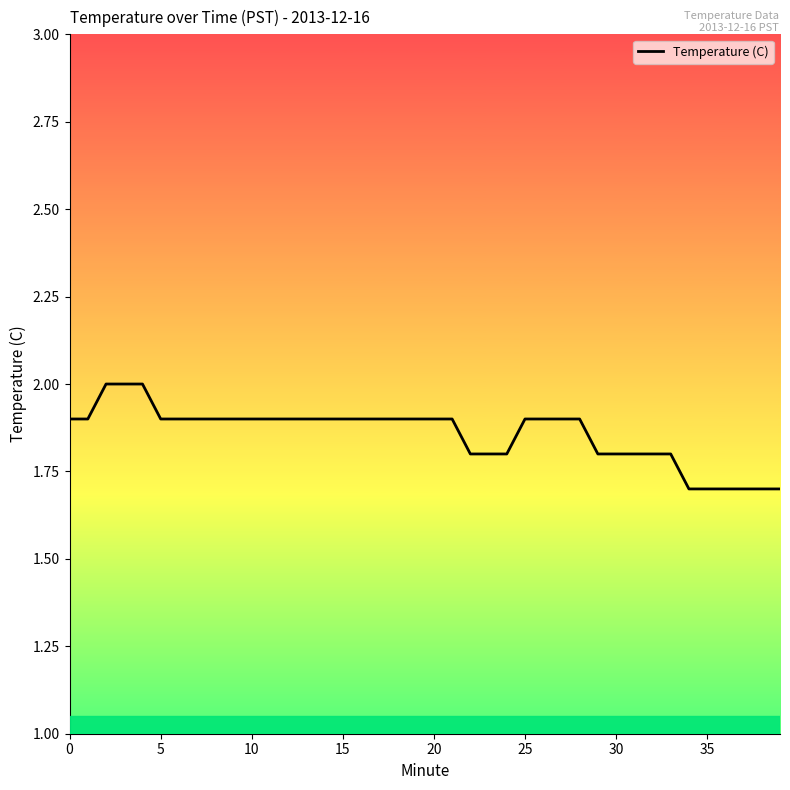

How many values are between 1 and 2?

40